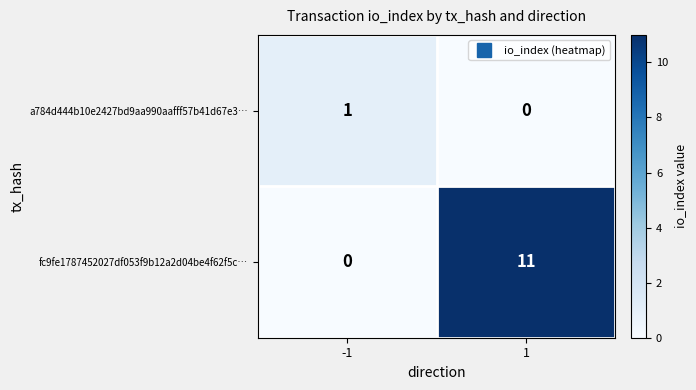

How many data points does each series have?

2